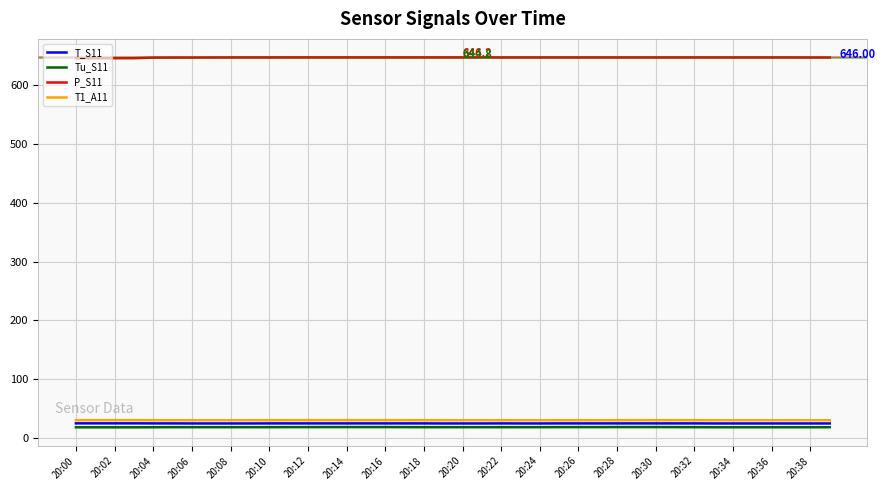

Which series has the largest total across all categories?

P_S11